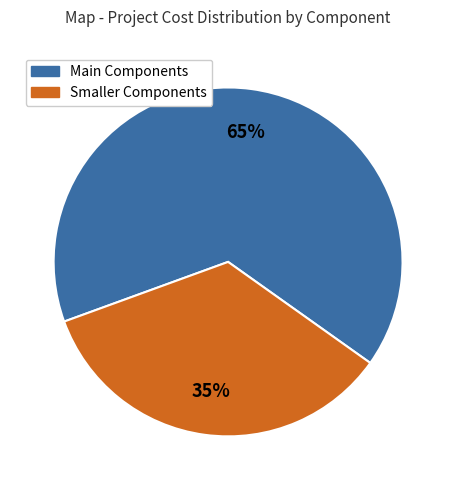

Is there a majority slice in this chart?

Yes